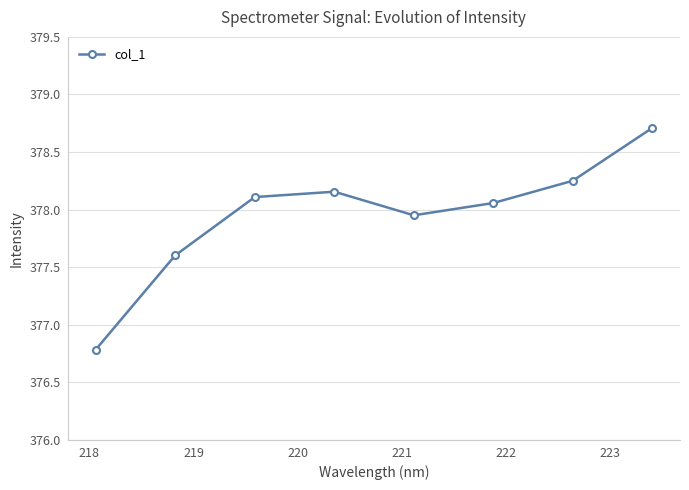

How many interior local peaks (higher than both neighbors) does the data have?

1